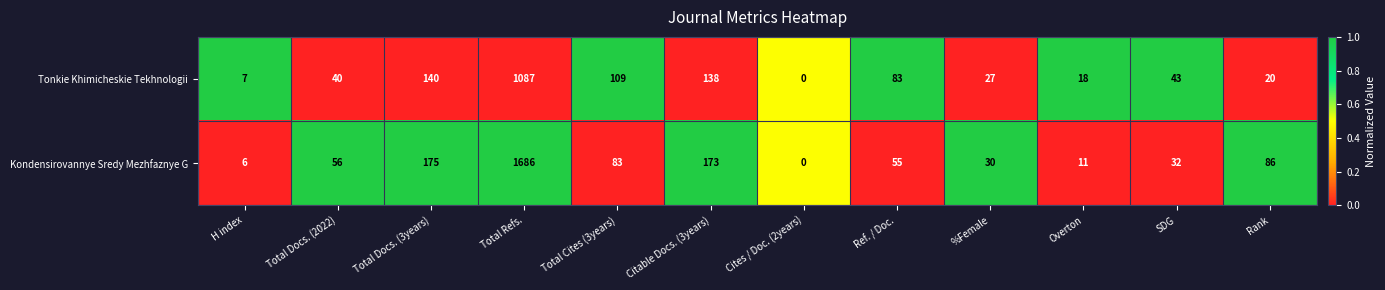

Which series has the largest range (max minus min)?

Kondensirovannye Sredy Mezhfaznye G